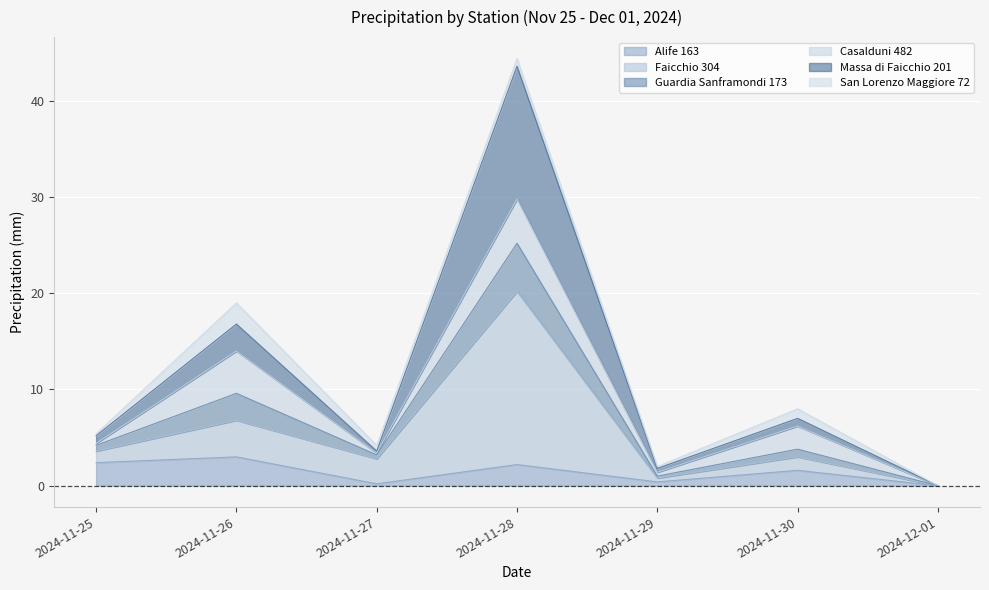

Where is the first local minimum for Alife 163?

2024-11-27